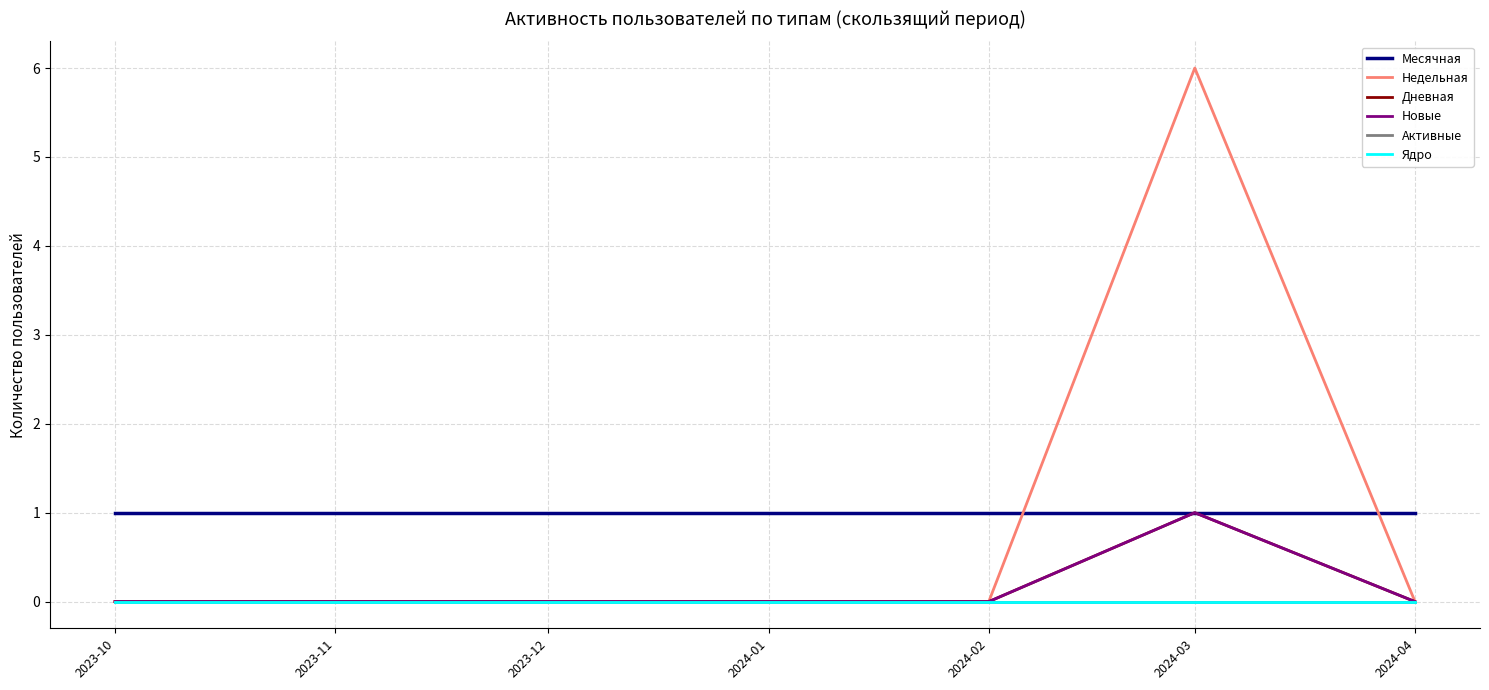

Does the chart display data point markers on the line(s)?

No